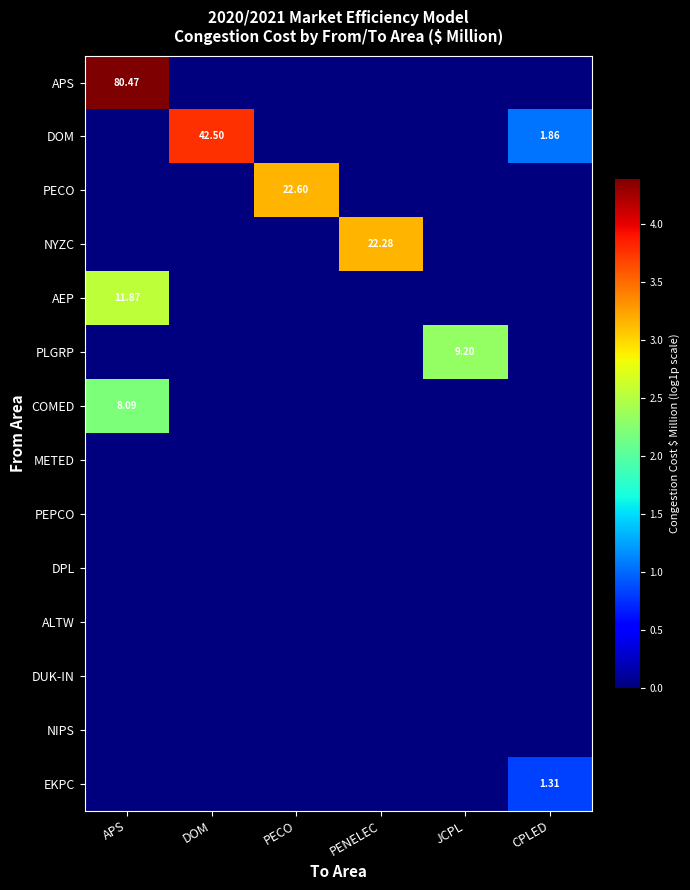

The COMED series shows 0.0 at PENELEC. True or false?

True